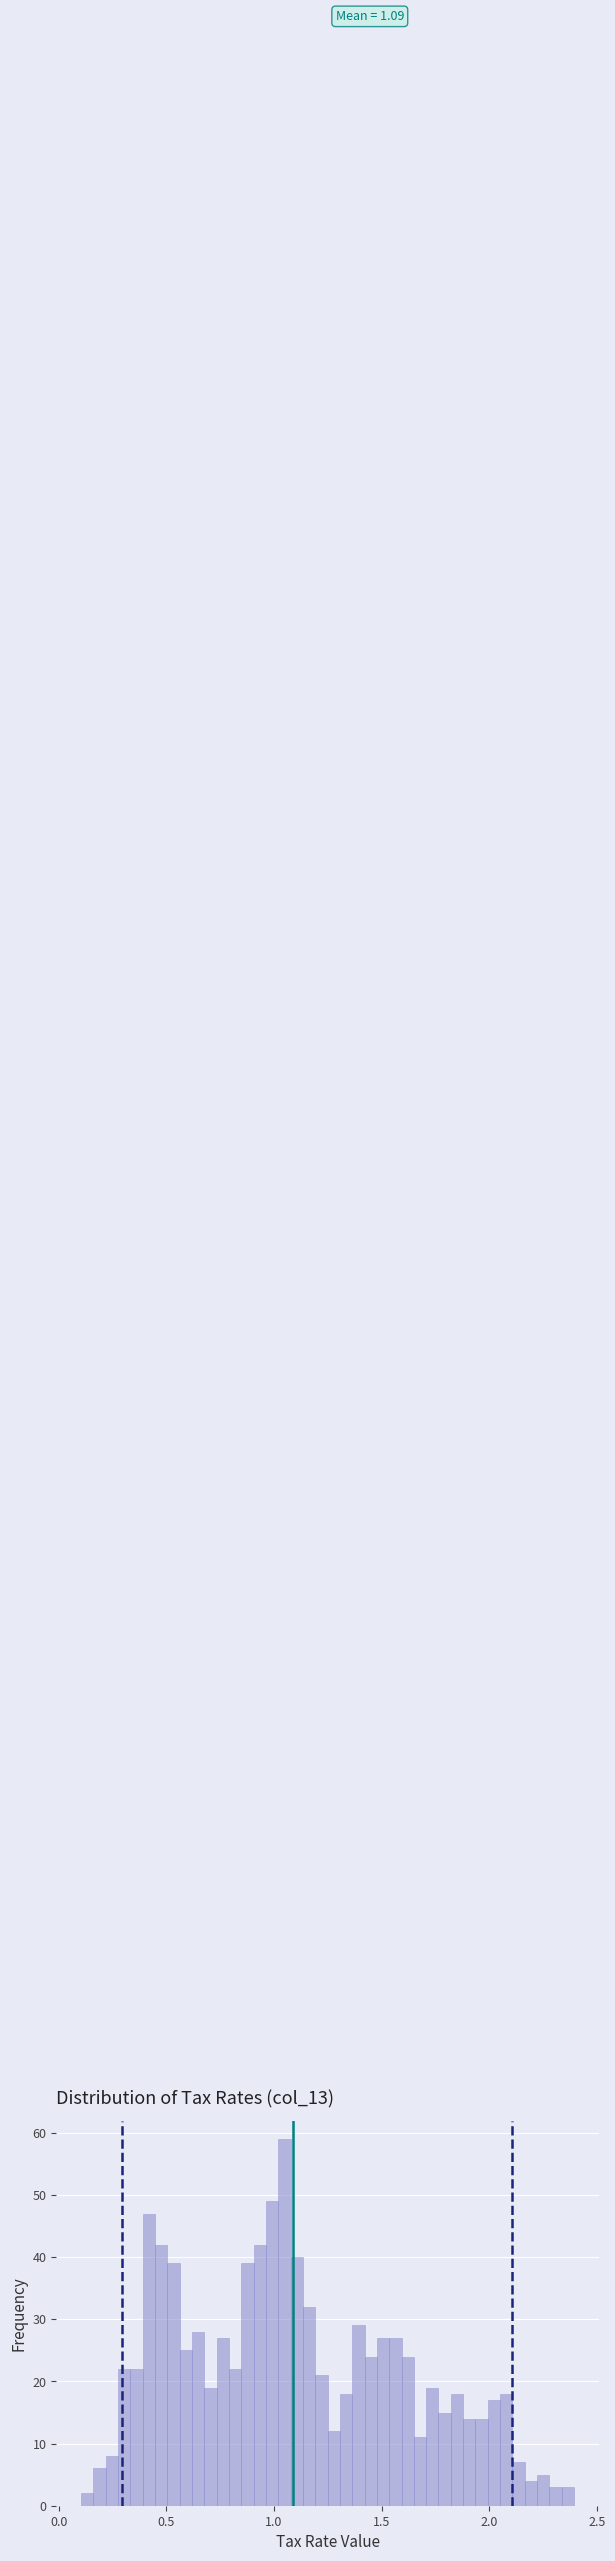

Around what value on the x-axis is the tallest bar? Give the approximate position of its centre, as read against the axis.

1.05